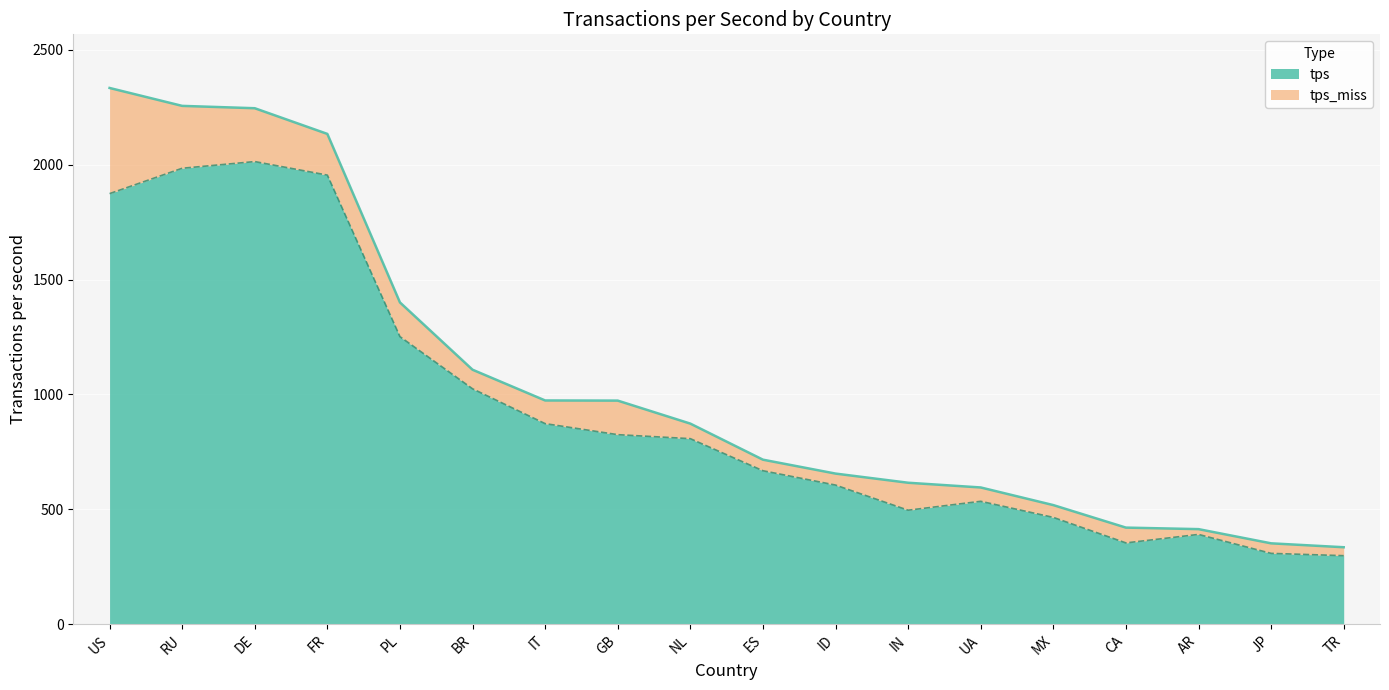

How many categories are shown in the chart?

18